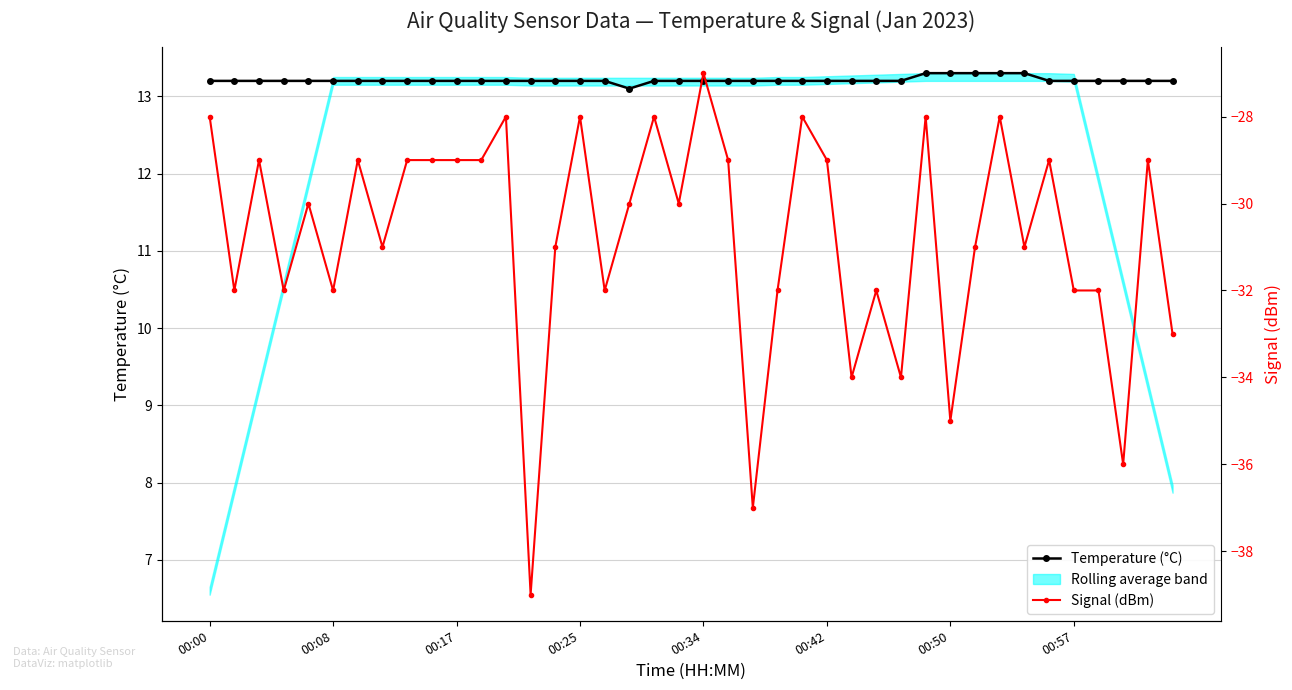

What is the approximate value of Signal (dBm) at 00:34?

-27.0